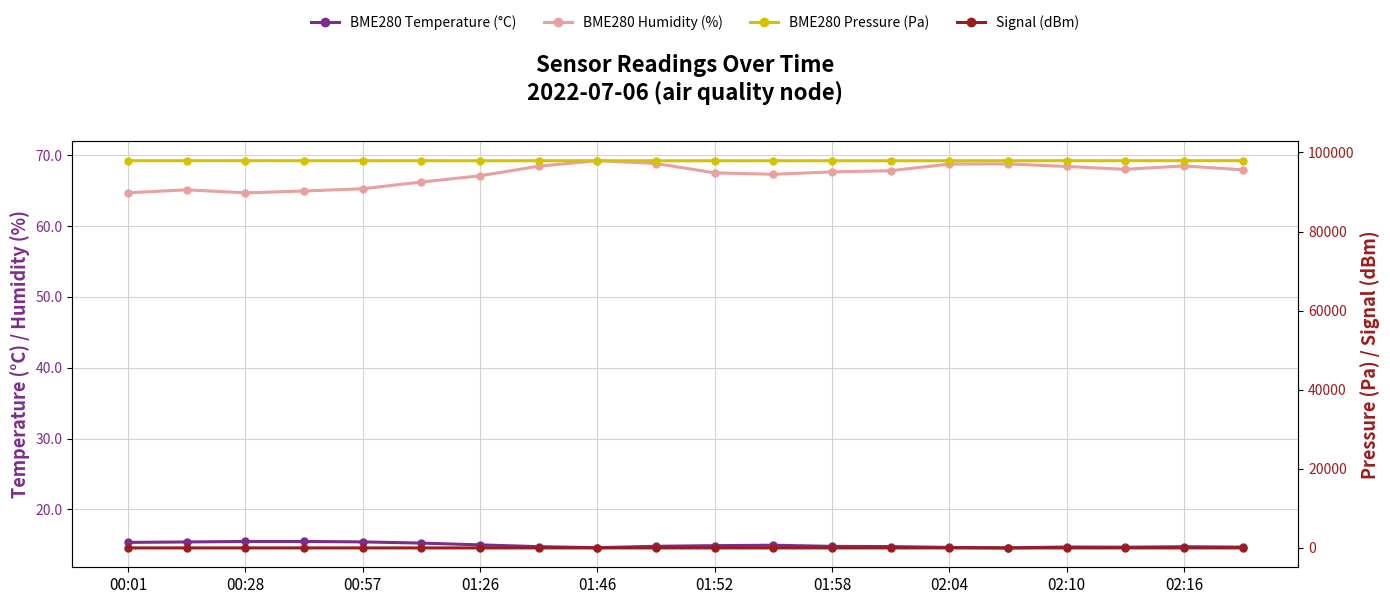

How many data points in Signal (dBm) are above -66?

7